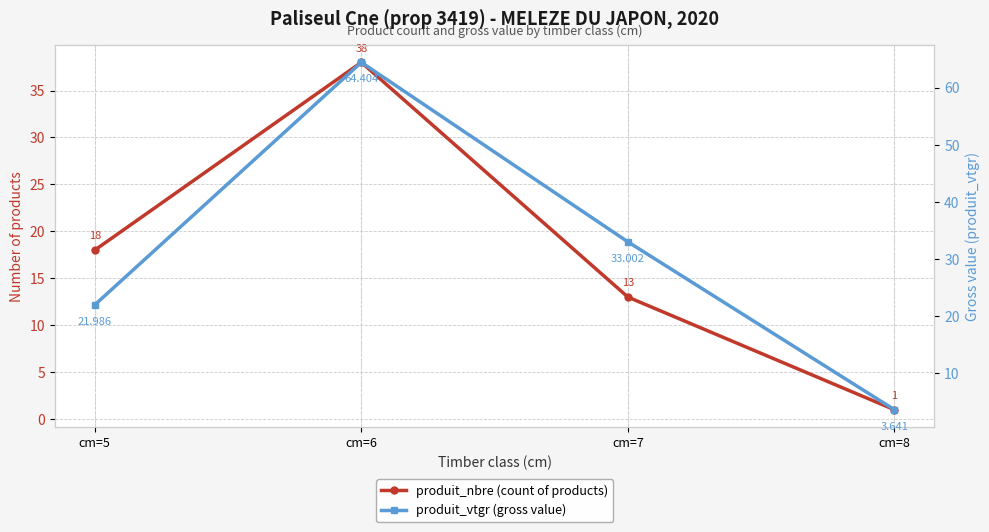

Reading left to right, extract all data points from this chart.

produit_nbre (count of products): cm=5=18.0	cm=6=38.0	cm=7=13.0	cm=8=1.0
produit_vtgr (gross value): cm=5=22.0	cm=6=64.4	cm=7=33.0	cm=8=3.6